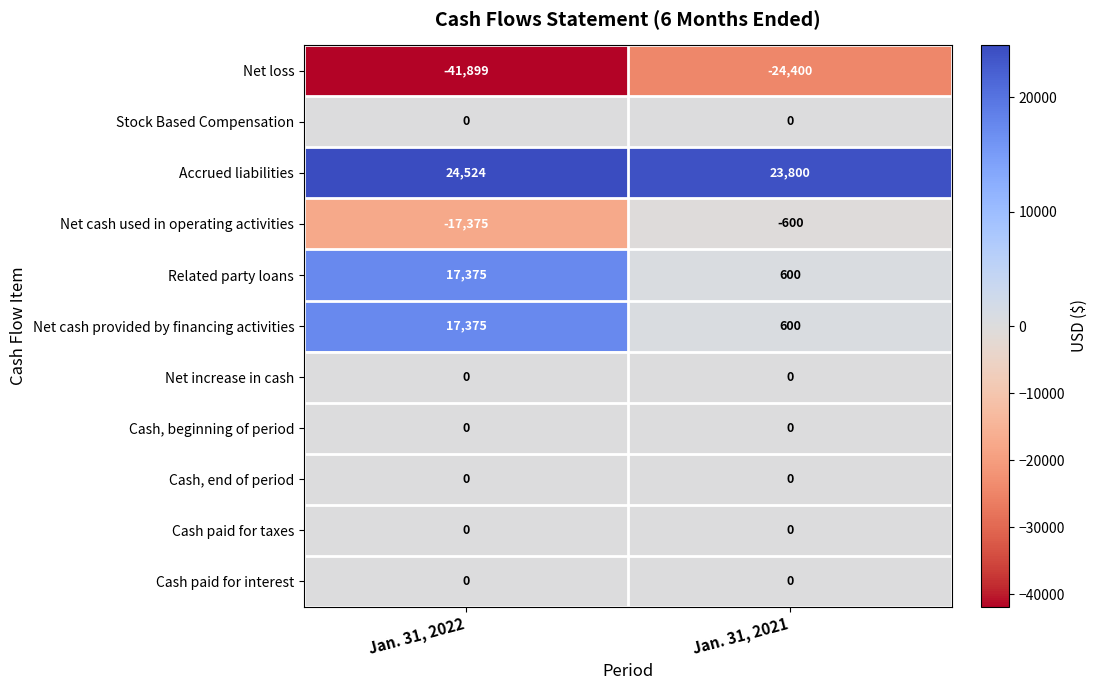

Is it true that Net cash used in operating activities equals -17375 at Jan. 31, 2022?

True